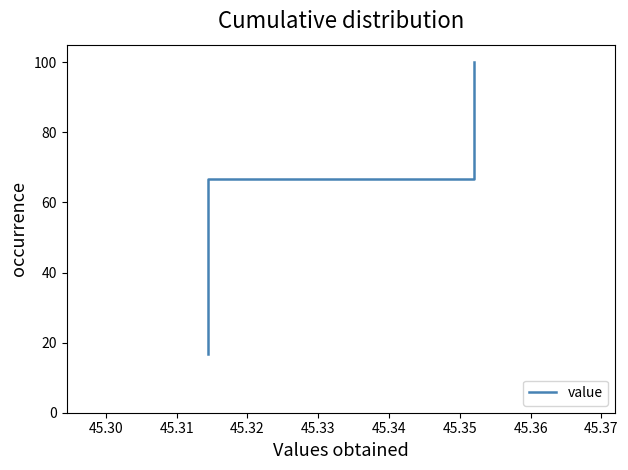

What is the sum of the values at 45.30 and 45.32?

100.0